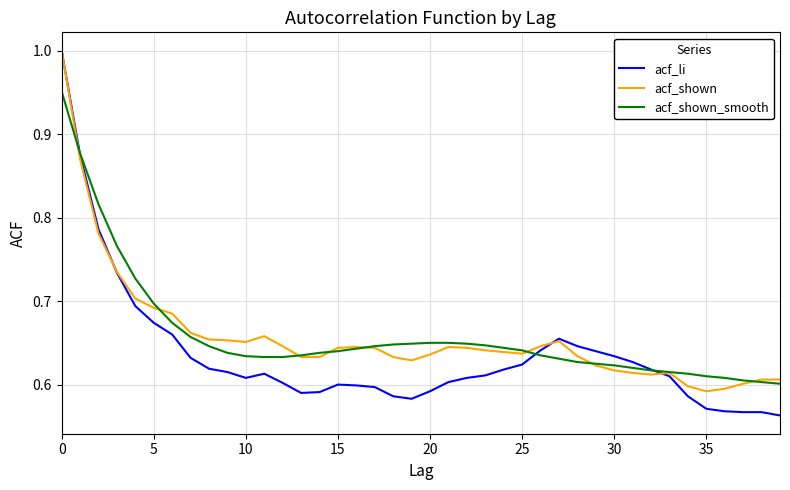

Which series has the largest range (max minus min)?

acf_li